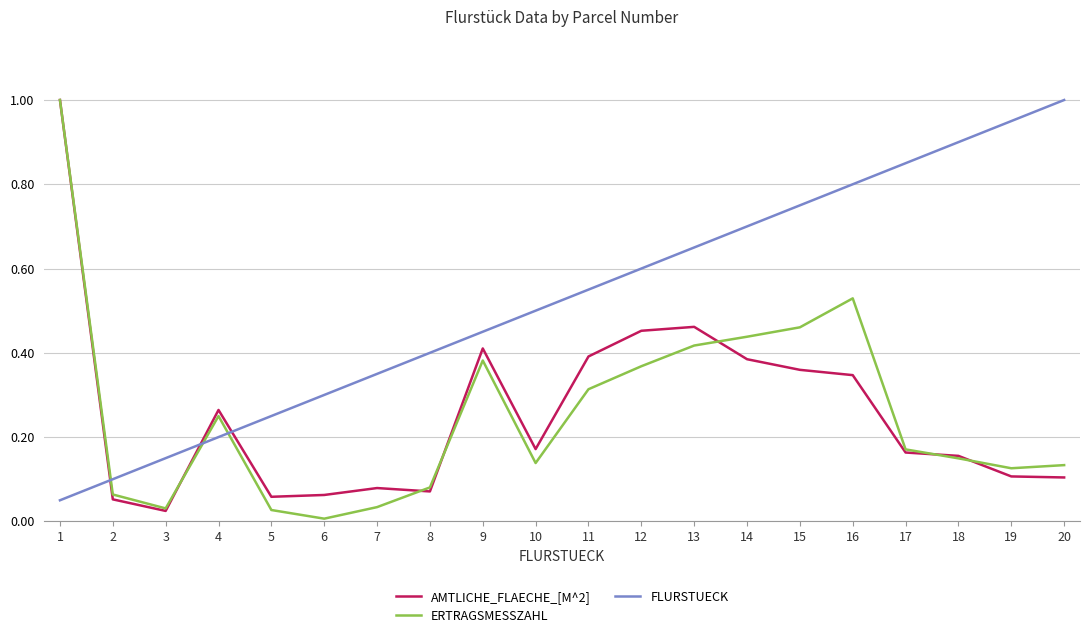

What is the greatest value displayed?

1.0